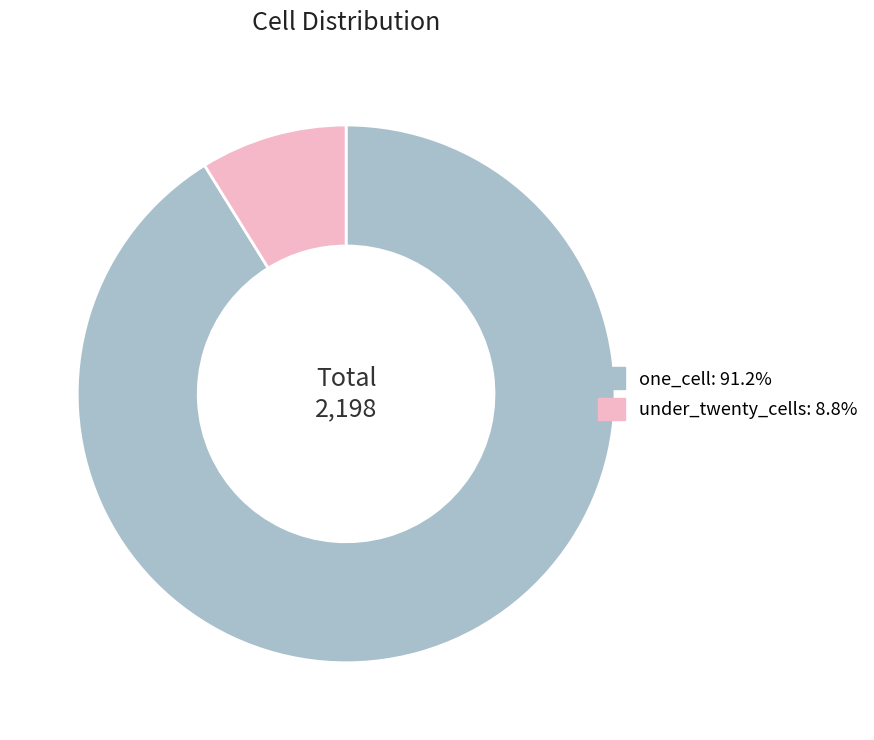

How many slices are in this pie chart?

2